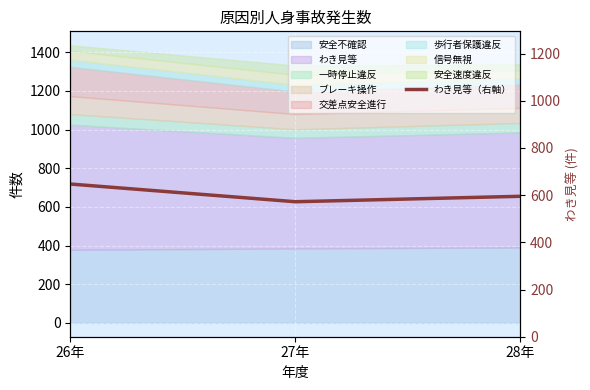

How many values are below 595?

1